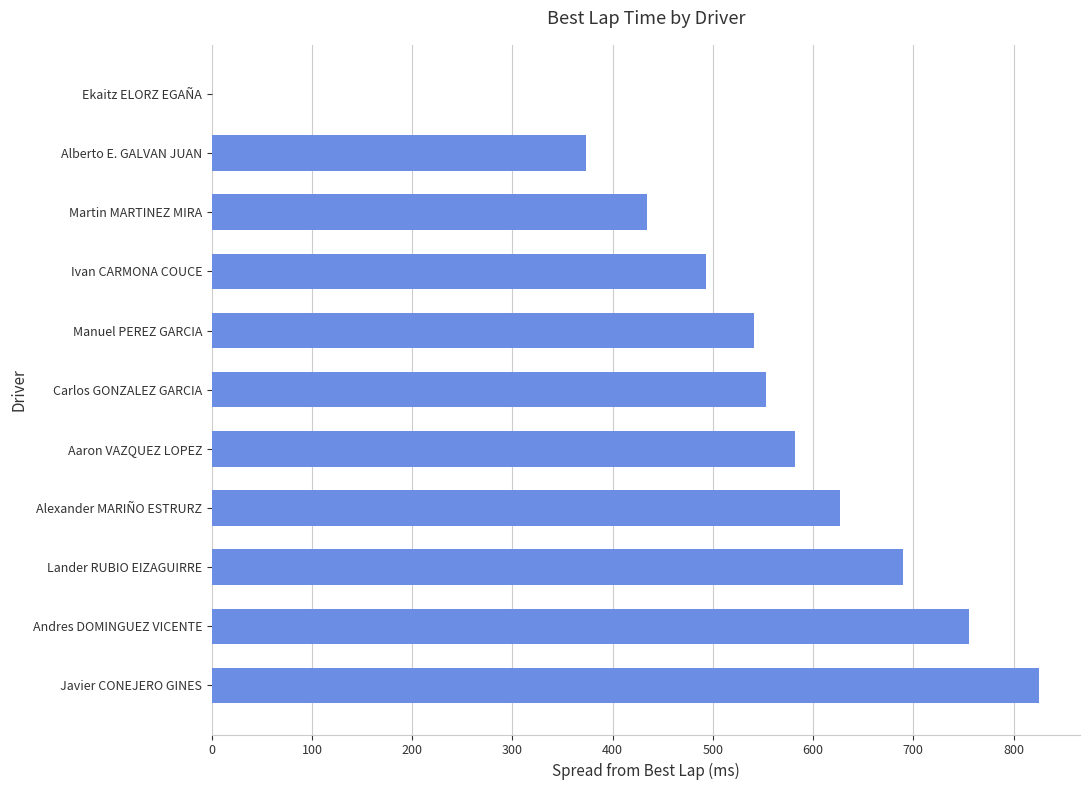

How many distinct data groups are displayed?

1